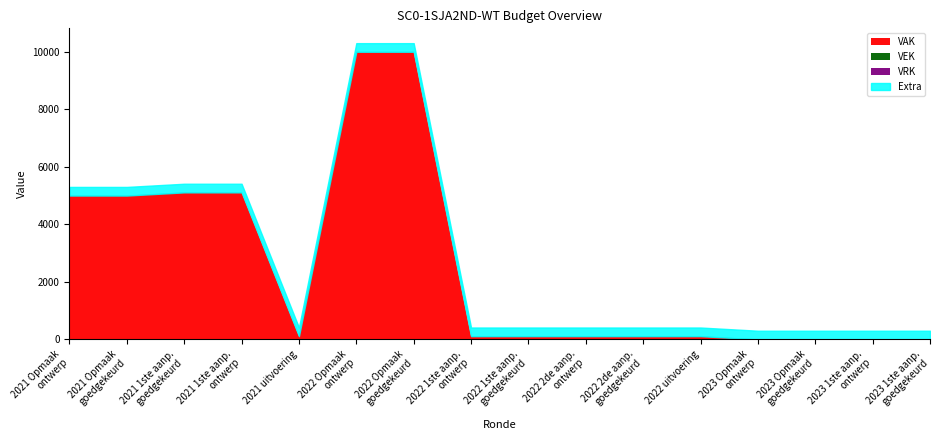

At which label does VEK first exceed 111?

2021 Opmaak - ontwerp